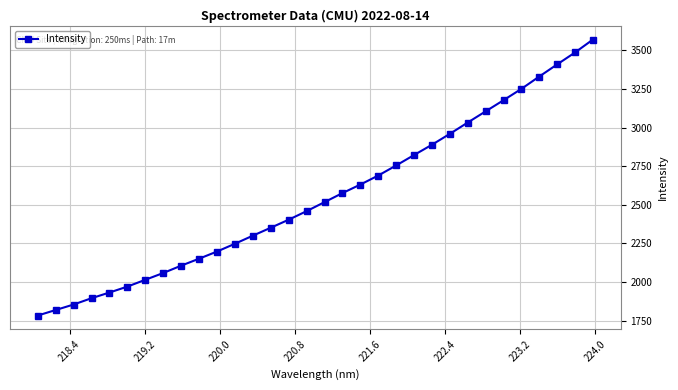

What is the maximum value shown in the chart?

3570.4